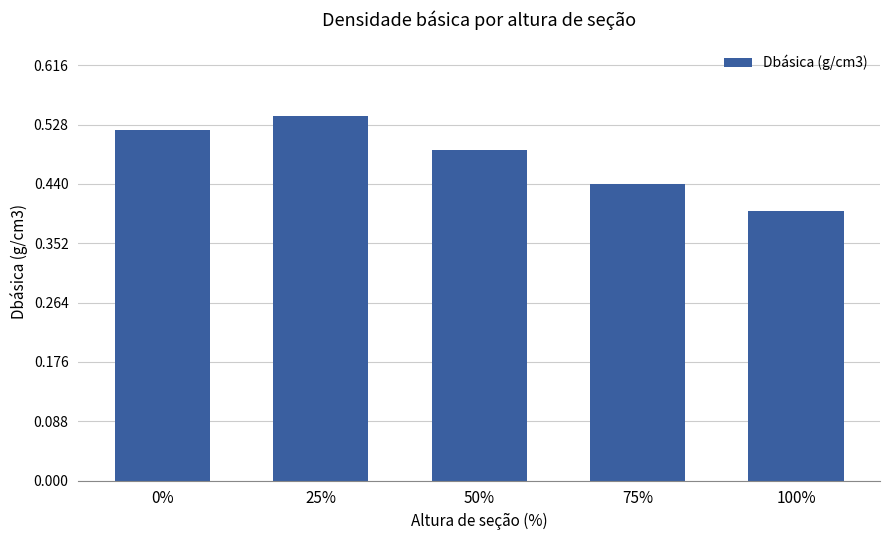

List the labels in order of value, largest first.

25%, 0%, 50%, 75%, 100%